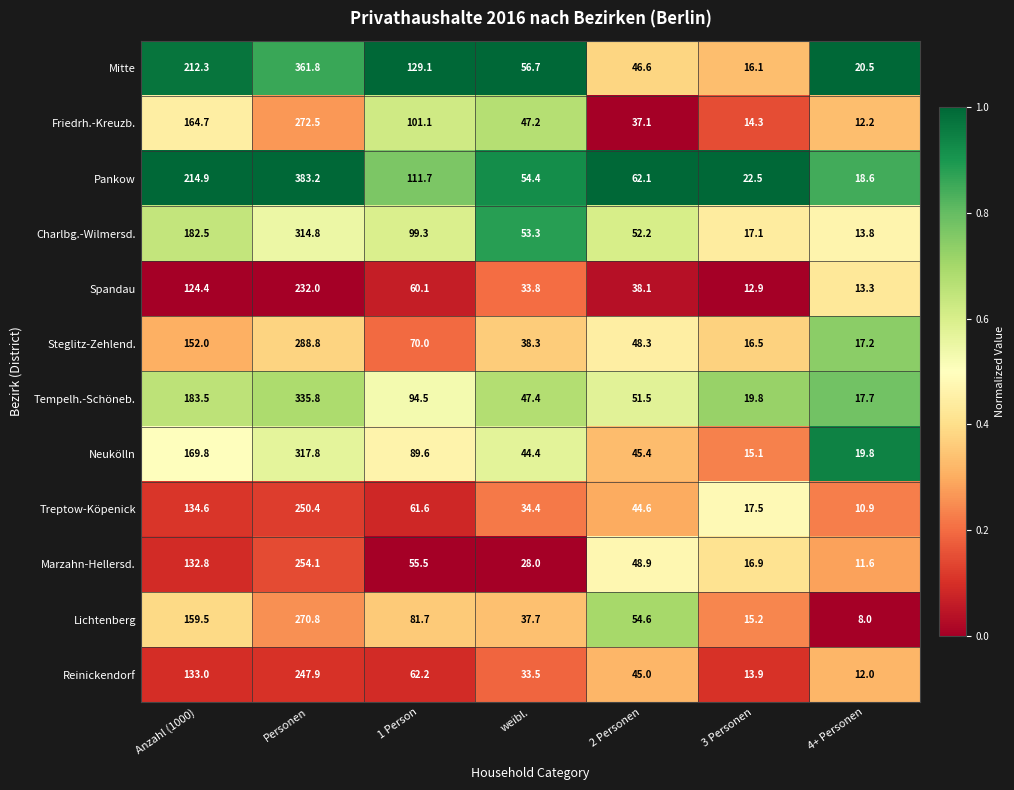

Between Personen and weibl., which series saw the biggest shift?

Pankow